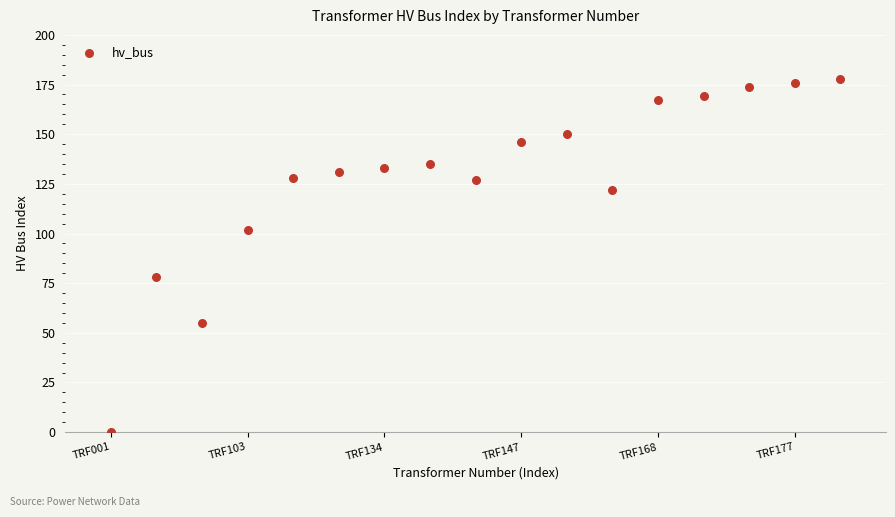

What Y value in the scatter plot is closest to 89?

78